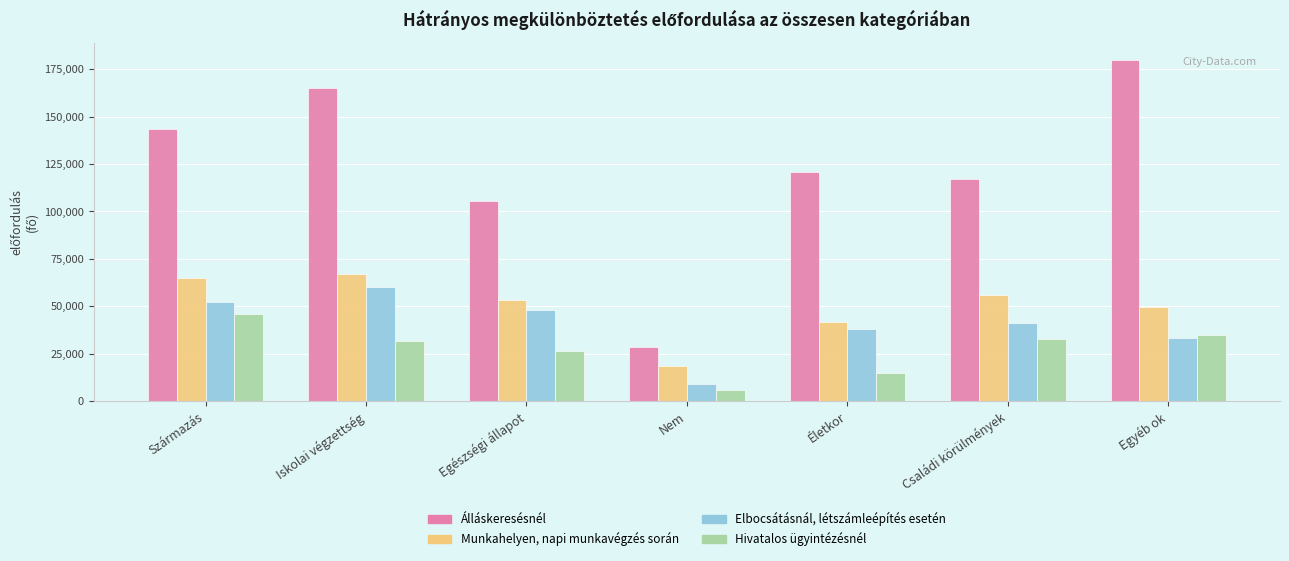

What are all the series names shown in the legend?

Álláskeresésnél, Munkahelyen, napi munkavégzés során, Elbocsátásnál, létszámleépítés esetén, Hivatalos ügyintézésnél